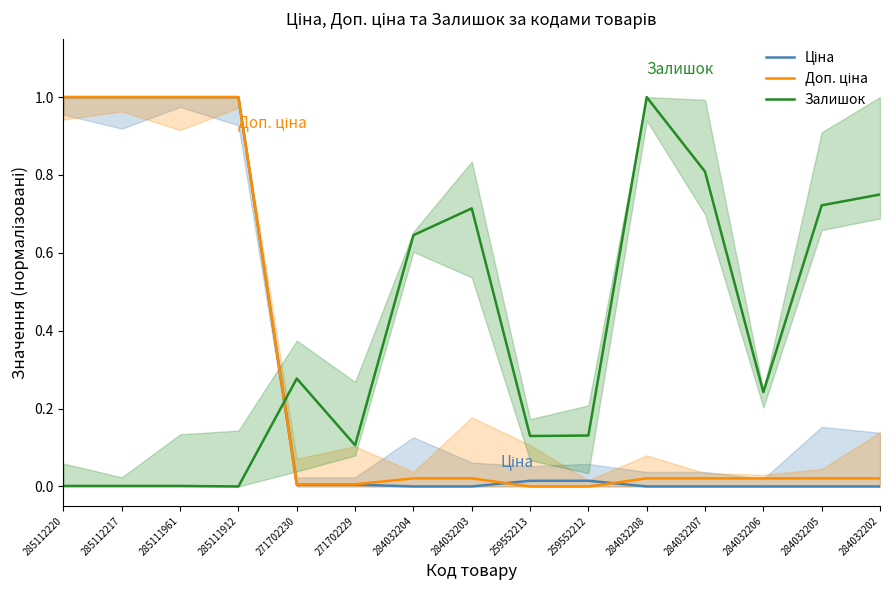

What is the total value across all series at 284032203?

0.7